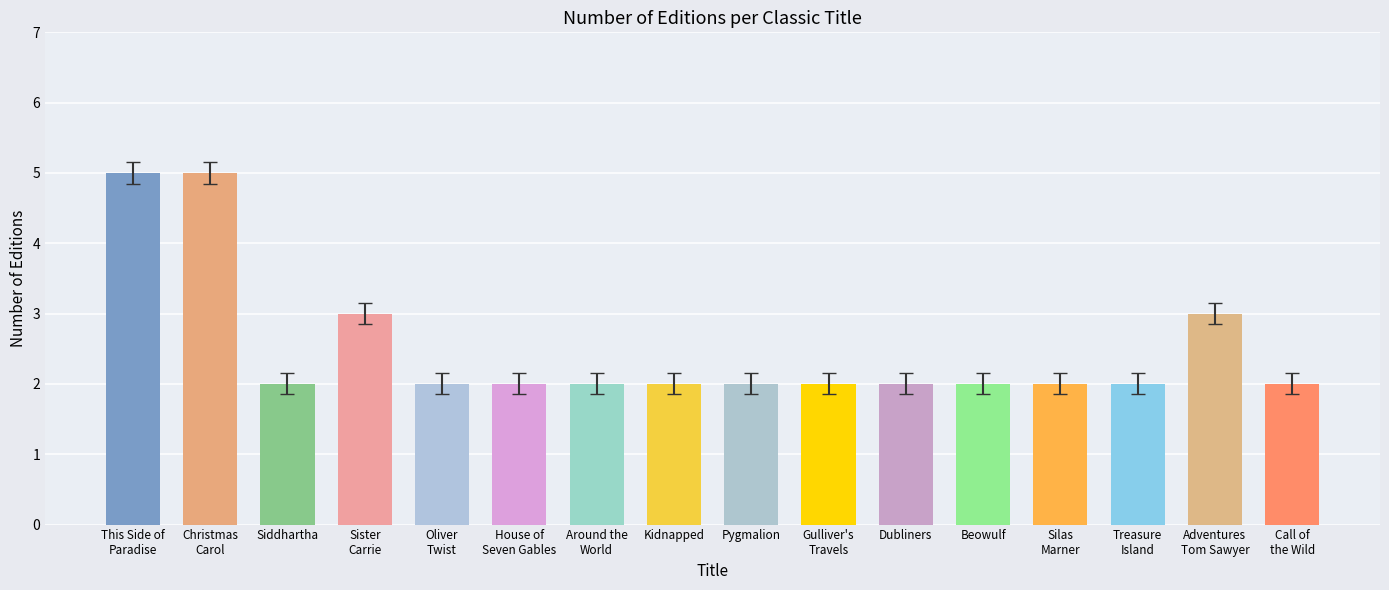

The value at Gulliver's
Travels is 2. True or false?

True